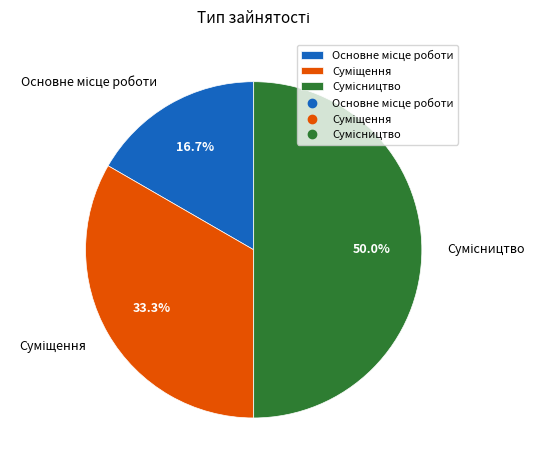

How many slices are in this pie chart?

3